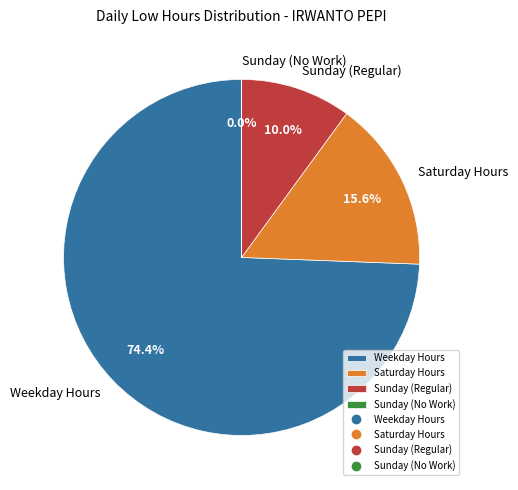

What is the largest slice in the pie chart?

Weekday Hours